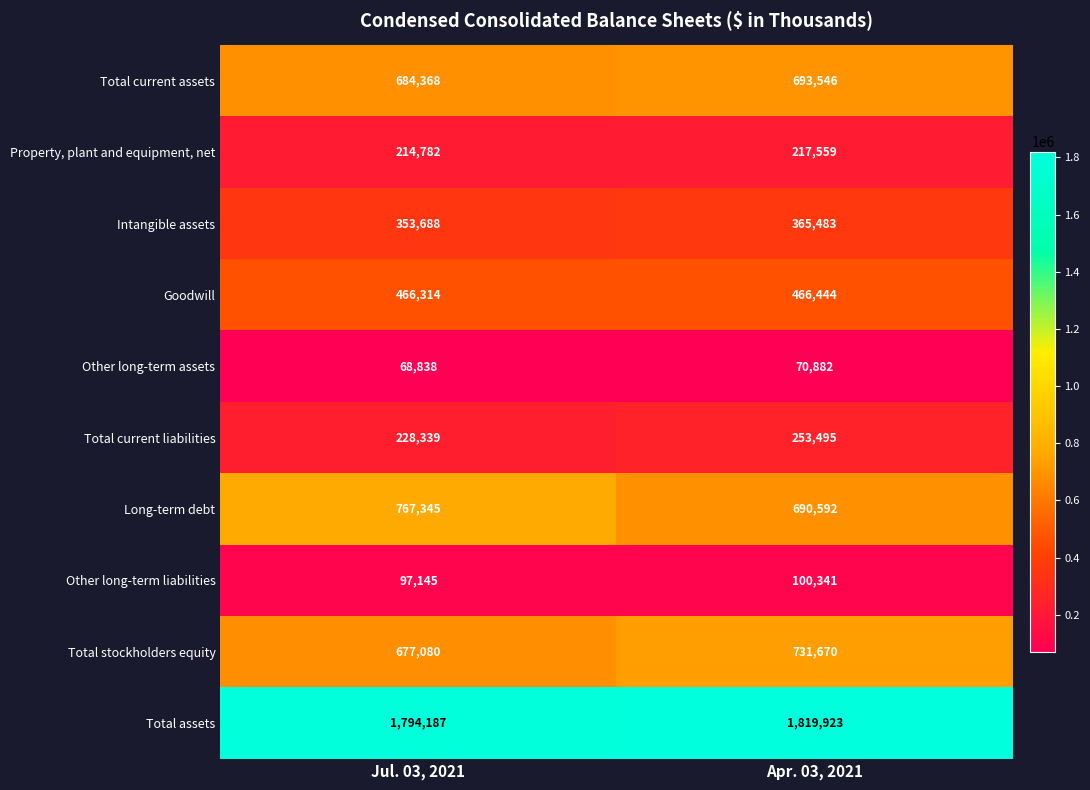

How many data points in Total stockholders equity are less than 731670?

1